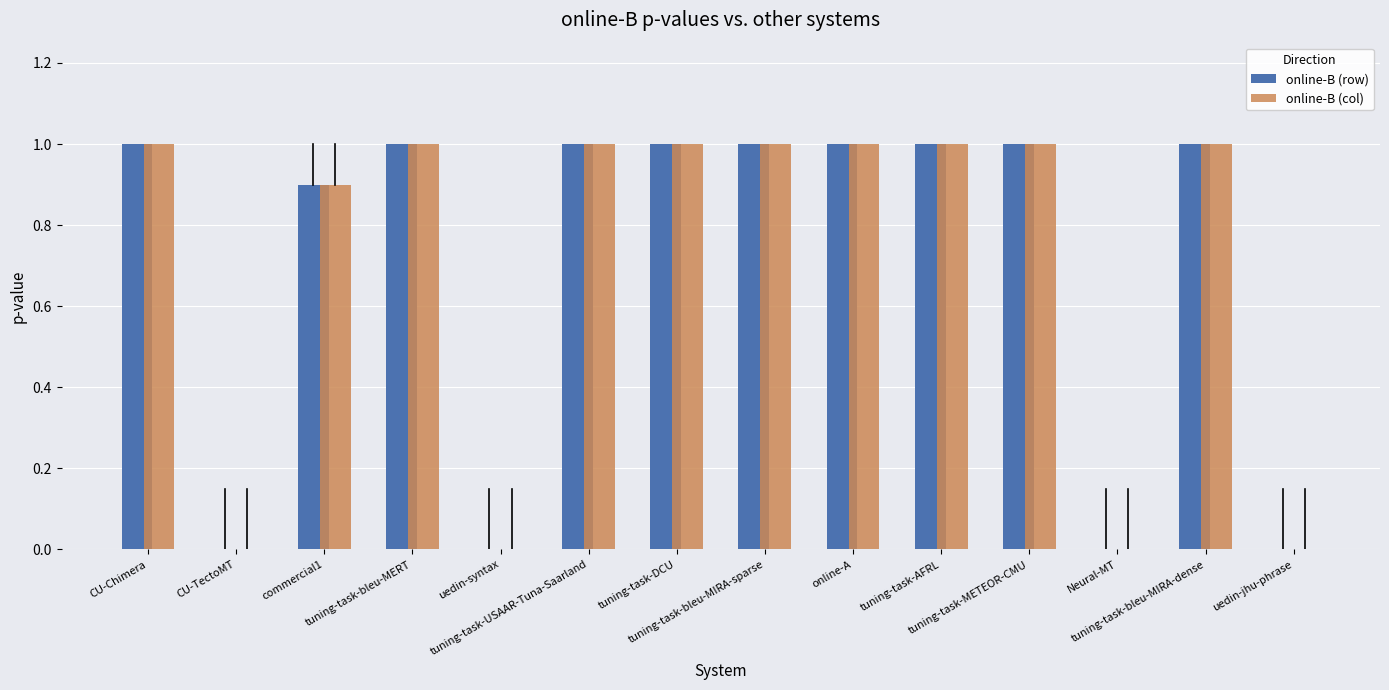

The value of online-B (row) at tuning-task-bleu-MIRA-dense is 1.4. True or false?

False